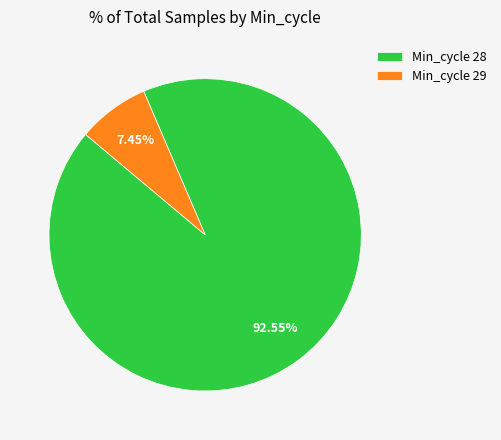

Is Min_cycle 29 the majority of the pie?

No